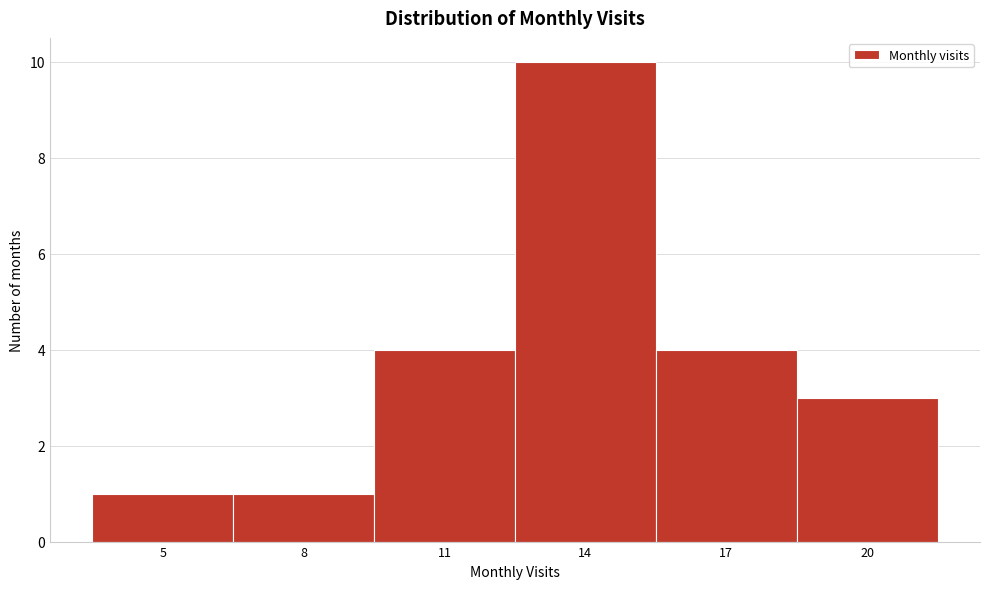

Reading left to right, what are all the values shown in this chart?

1	1	4	10	4	3